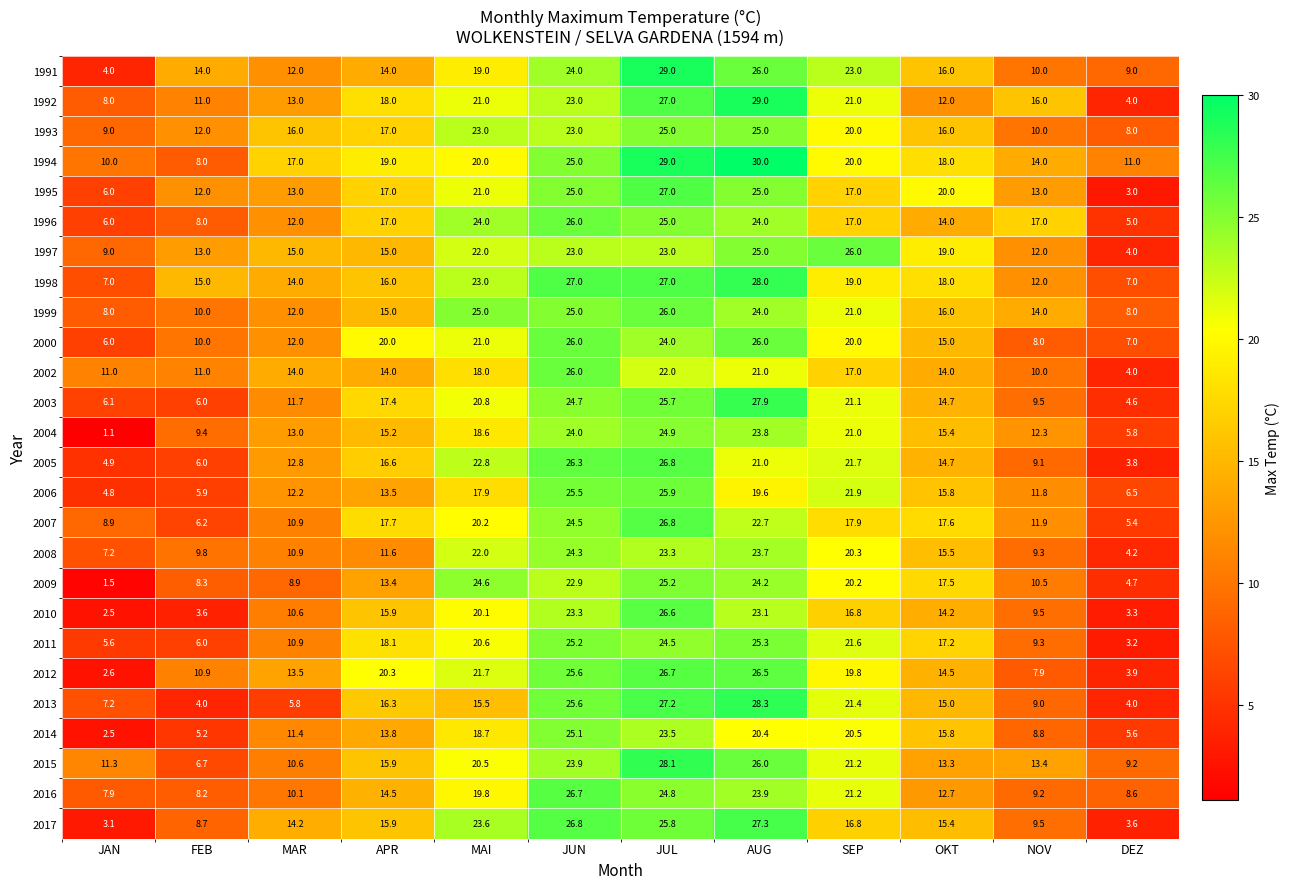

The value of 2007 at SEP is 9.9. True or false?

False